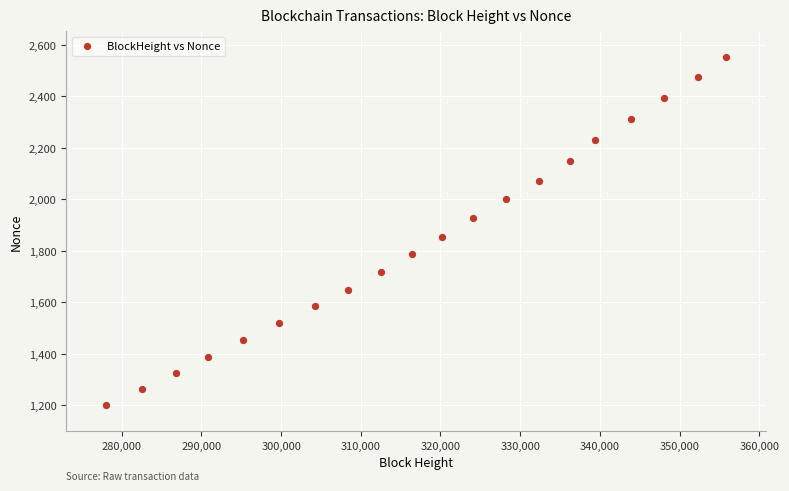

What Y value in the scatter plot is closest to 1876?

1855